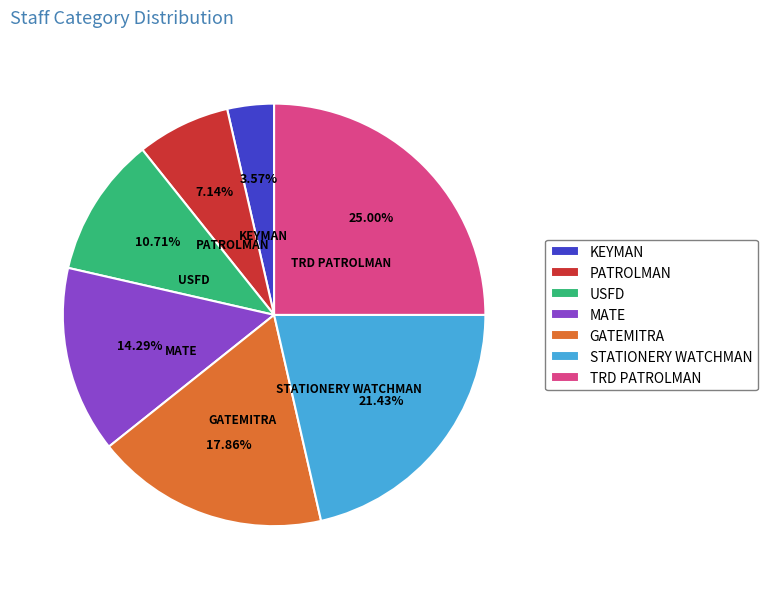

To the nearest percent, what portion does USFD represent?

11%